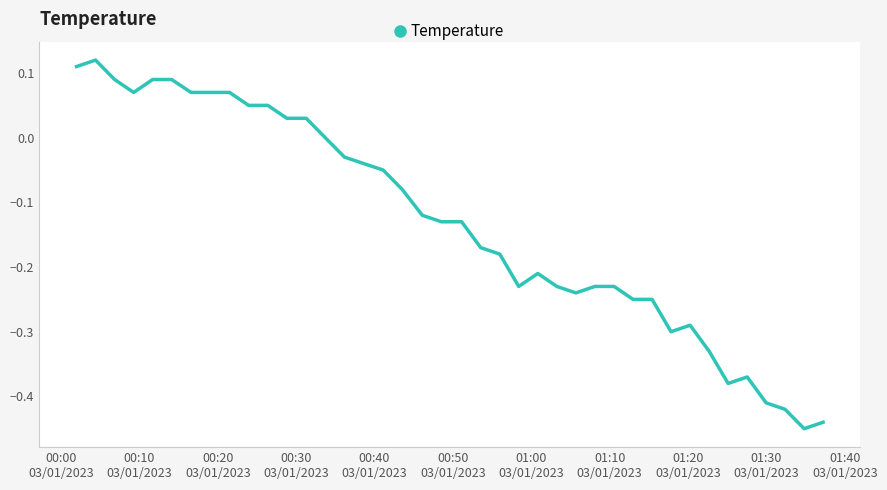

What is the difference between the maximum and minimum values?

0.6